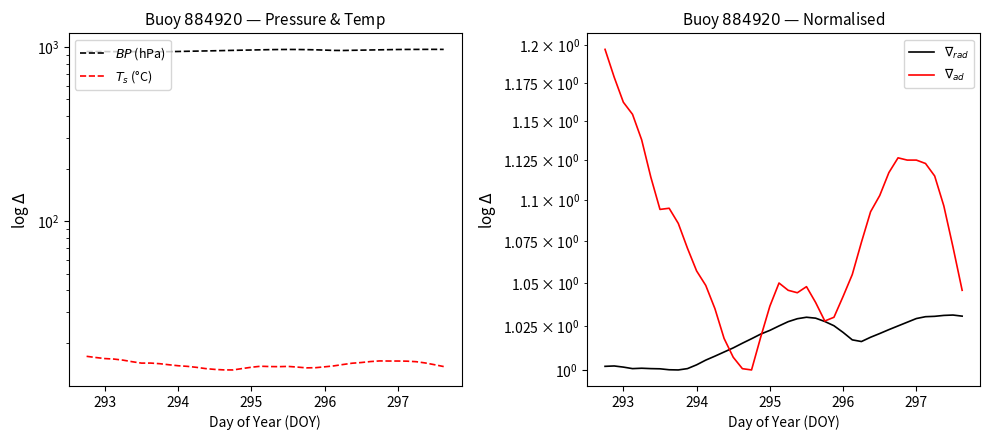

What are all the series names shown in the legend?

$BP$ (hPa), $T_s$ (°C), $\nabla_{rad}$, $\nabla_{ad}$